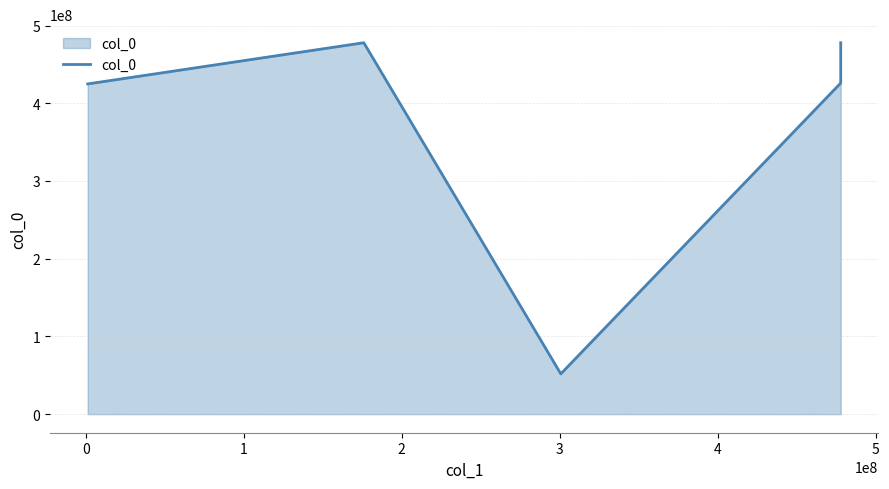

The value at 2 is 426007776.3. True or false?

True